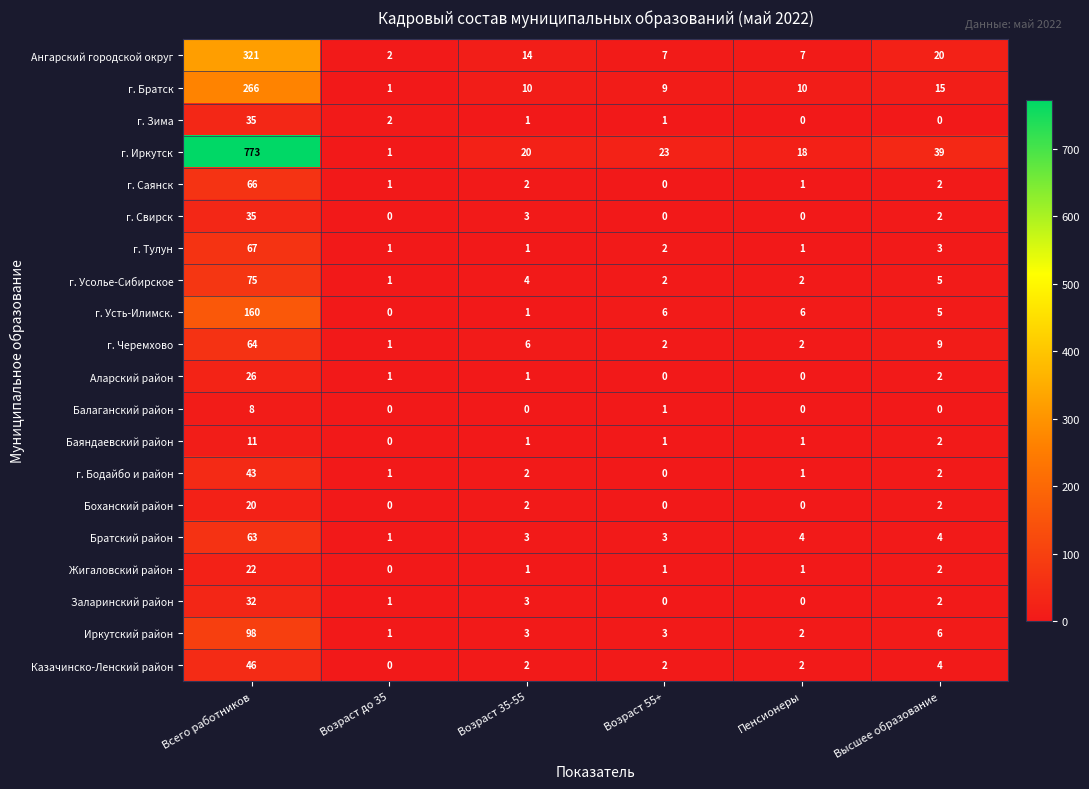

Which series has the widest spread of values?

г. Иркутск